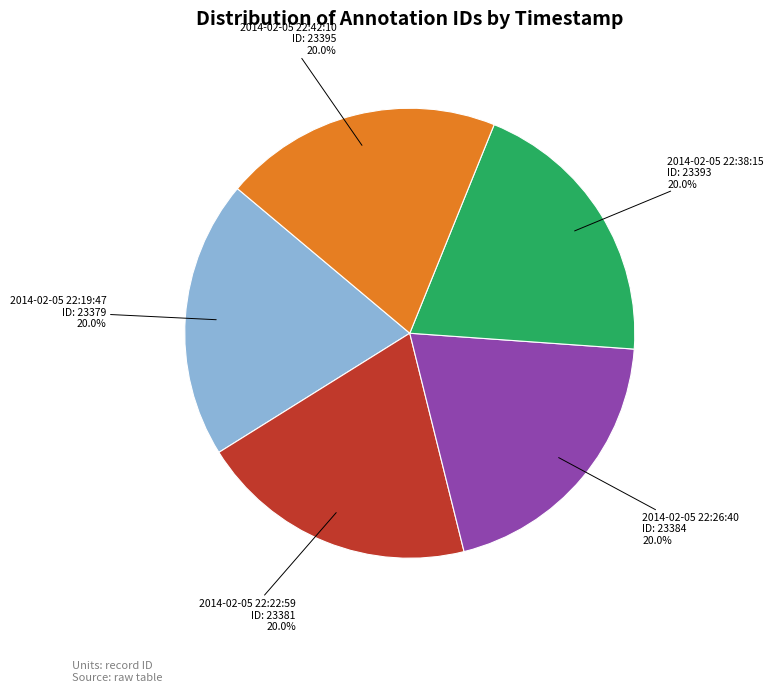

How many segments does this pie chart have?

5